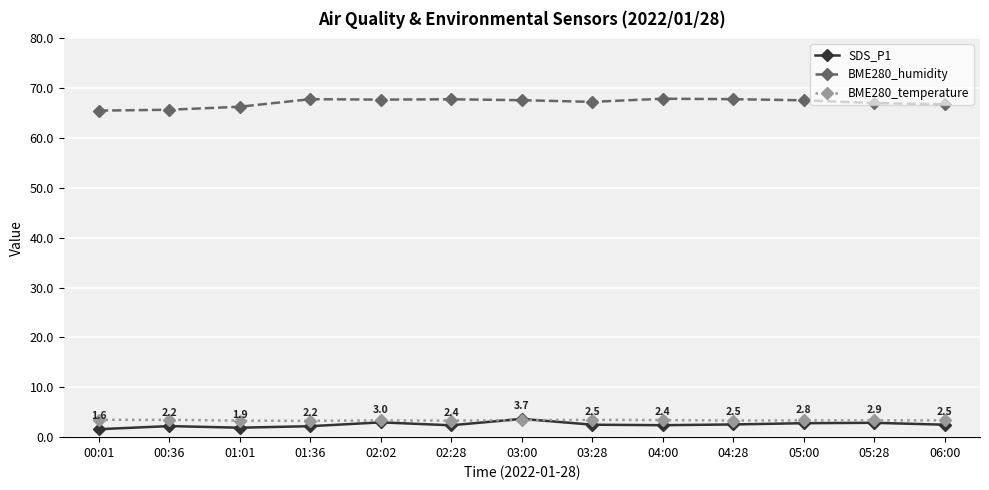

What is the smallest value displayed?

1.6